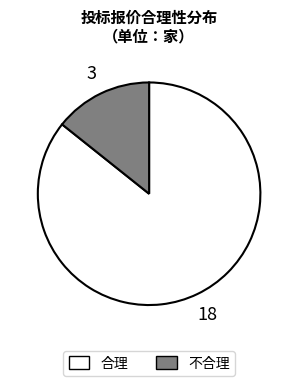

Which slice is the largest?

合理